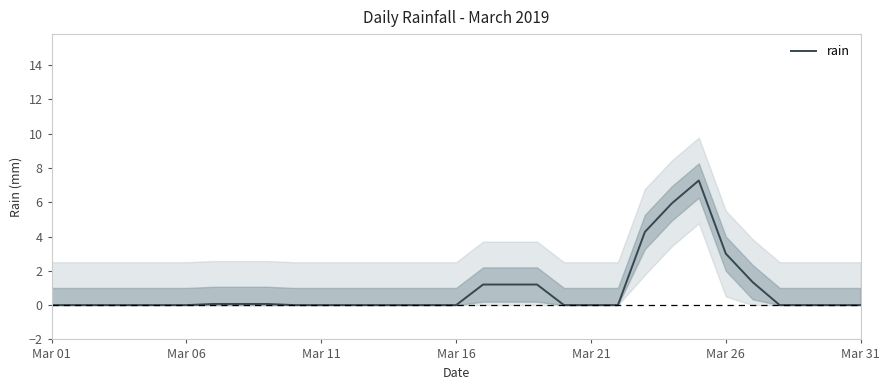

Reading left to right, transcribe all the data shown in this chart.

0.0	0.0	0.0	0.0	0.0	0.0	0.1	0.1	0.1	0.0	0.0	0.0	0.0	0.0	0.0	0.0	1.2	1.2	1.2	0.0	0.0	0.0	4.3	5.9	7.3	3.0	1.3	0.0	0.0	0.0	0.0